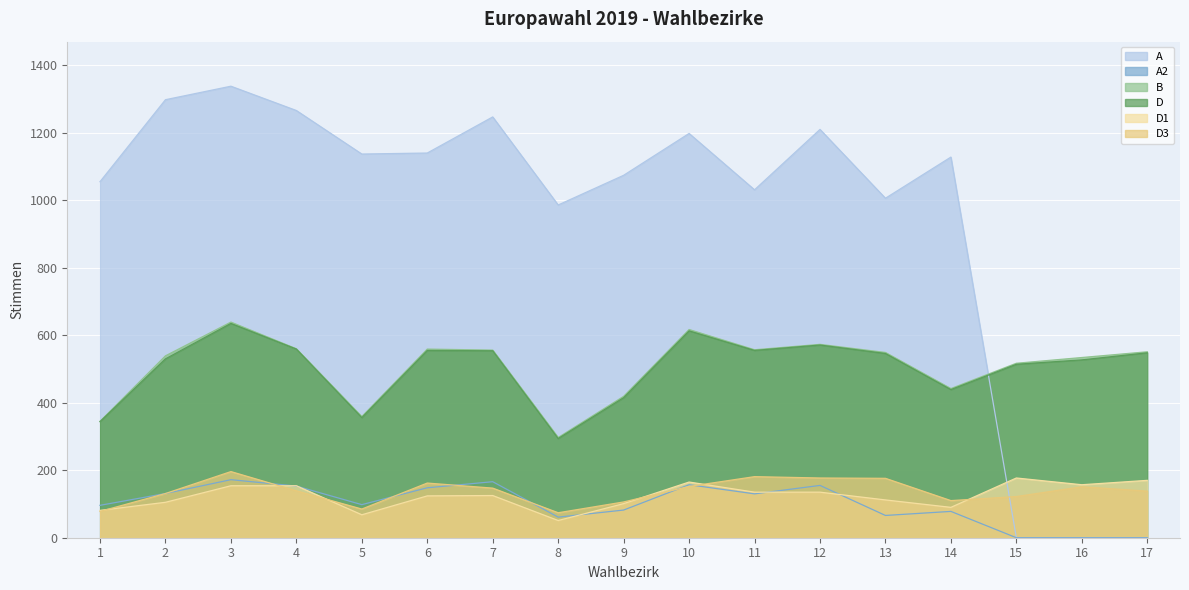

True or false: A2 has a value of 96 at 1.

True